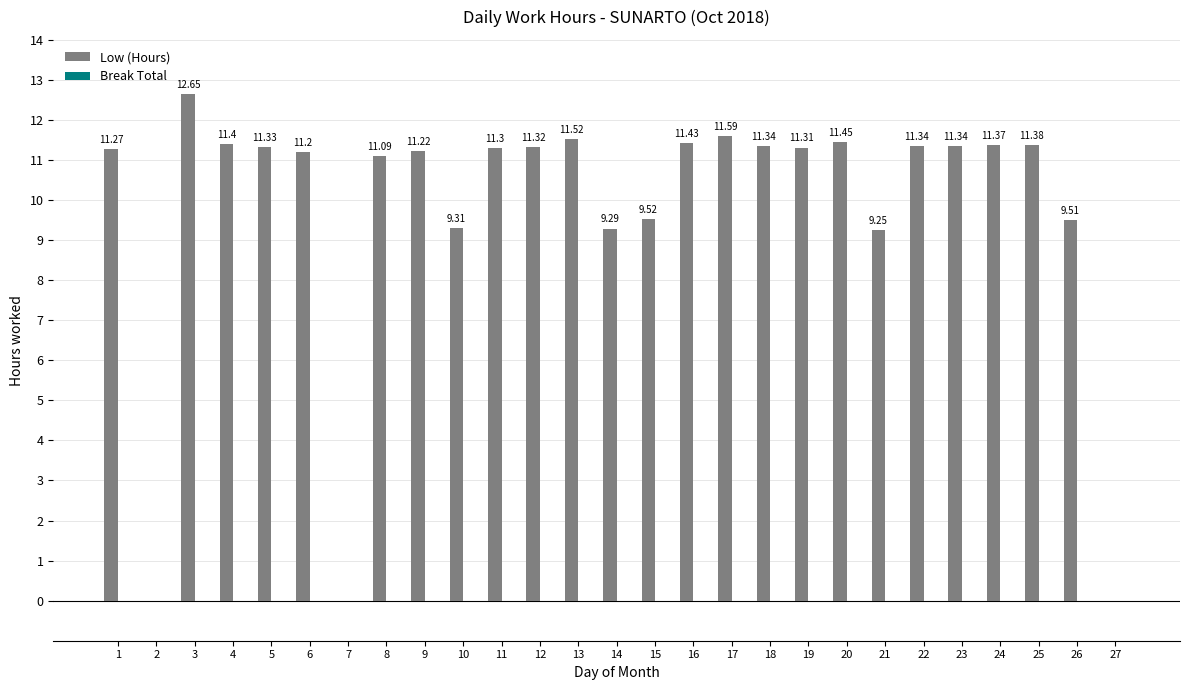

What is the sum of all values?

263.7